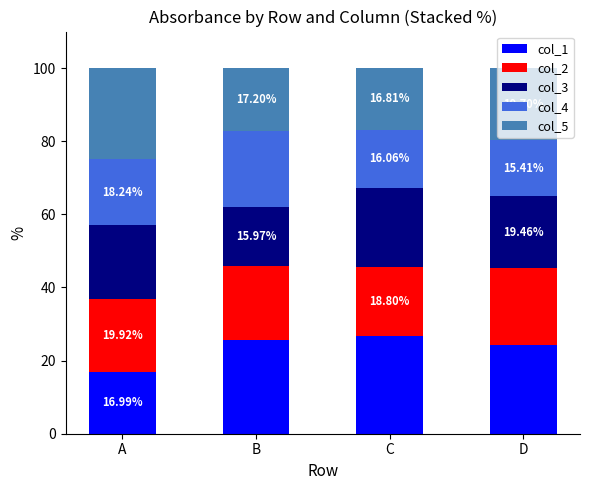

What is the total value across all series at C?

100.0